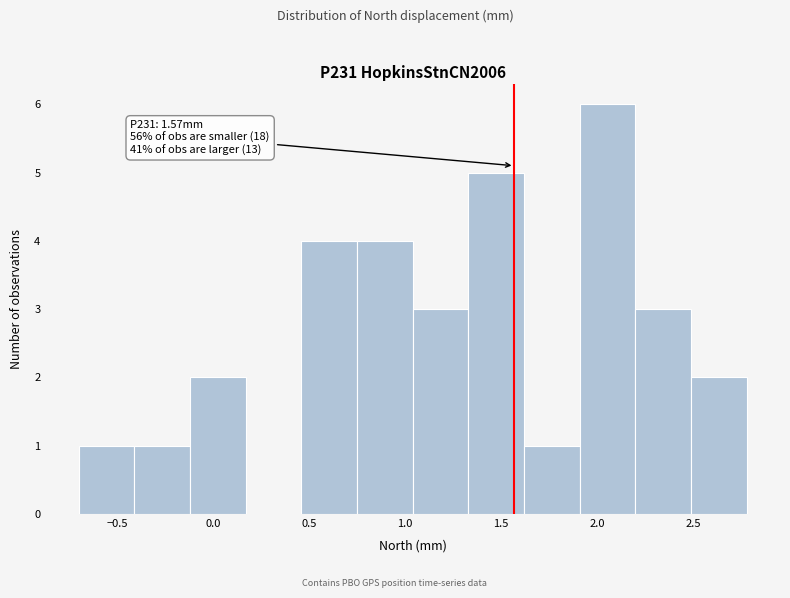

Over which range of the x-axis is the bar tallest?

1.91 to 2.20